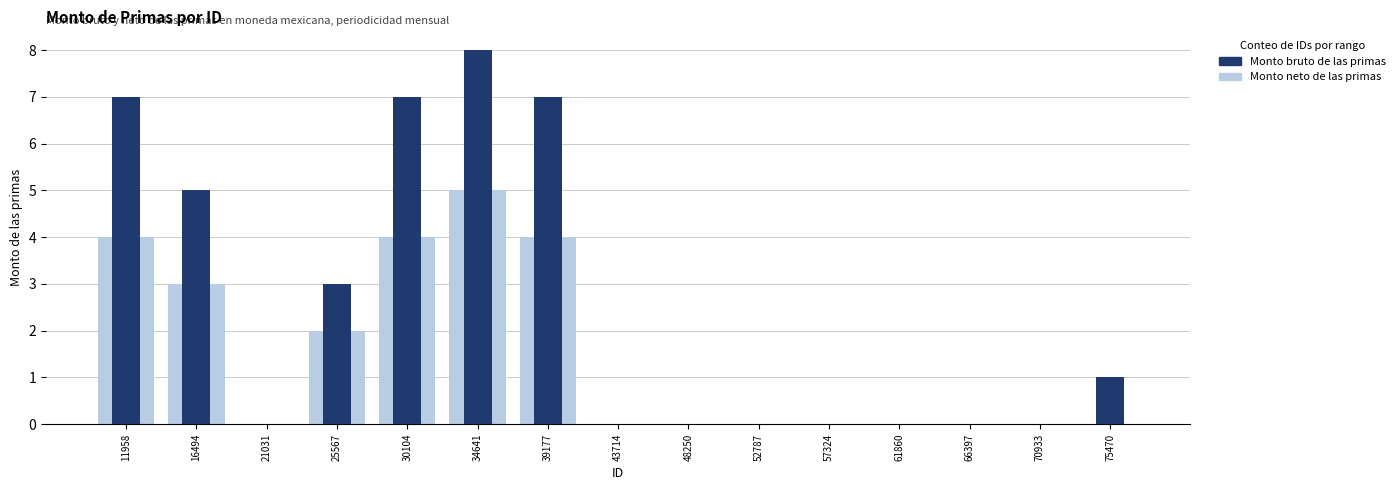

Reading left to right, list all the values displayed in this chart.

Monto neto de las primas: 11958=4	16494=3	21031=0	25567=2	30104=4	34641=5	39177=4	43714=0	48250=0	52787=0	57324=0	61860=0	66397=0	70933=0	75470=0
Monto bruto de las primas: 11958=7	16494=5	21031=0	25567=3	30104=7	34641=8	39177=7	43714=0	48250=0	52787=0	57324=0	61860=0	66397=0	70933=0	75470=1